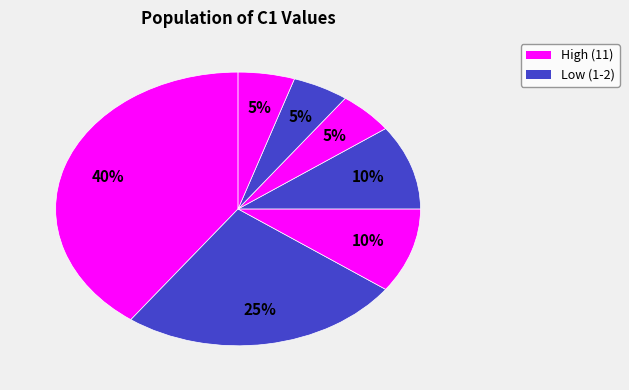

How many segments does this pie chart have?

7